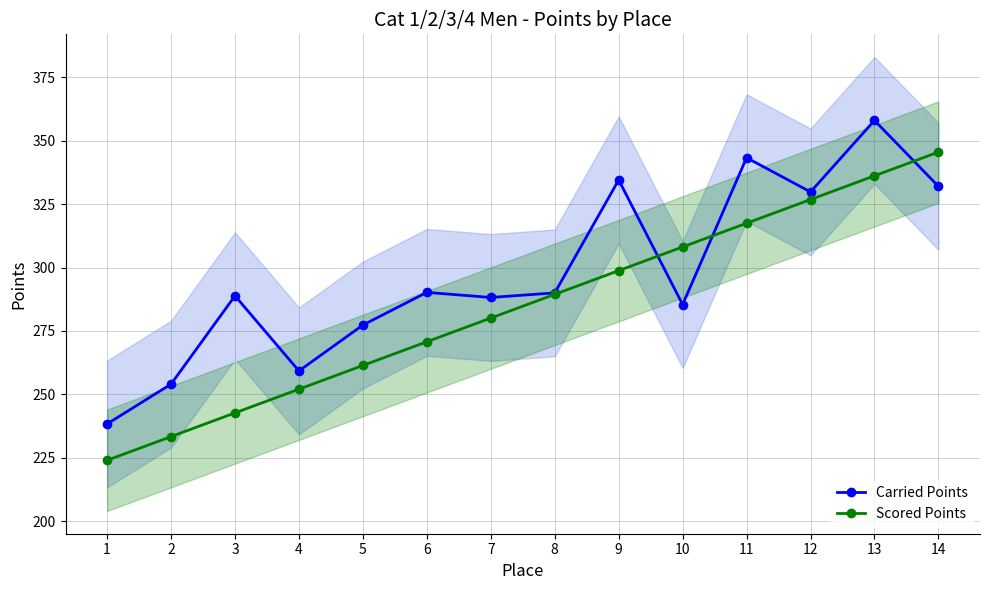

How many lines are shown in the chart?

2